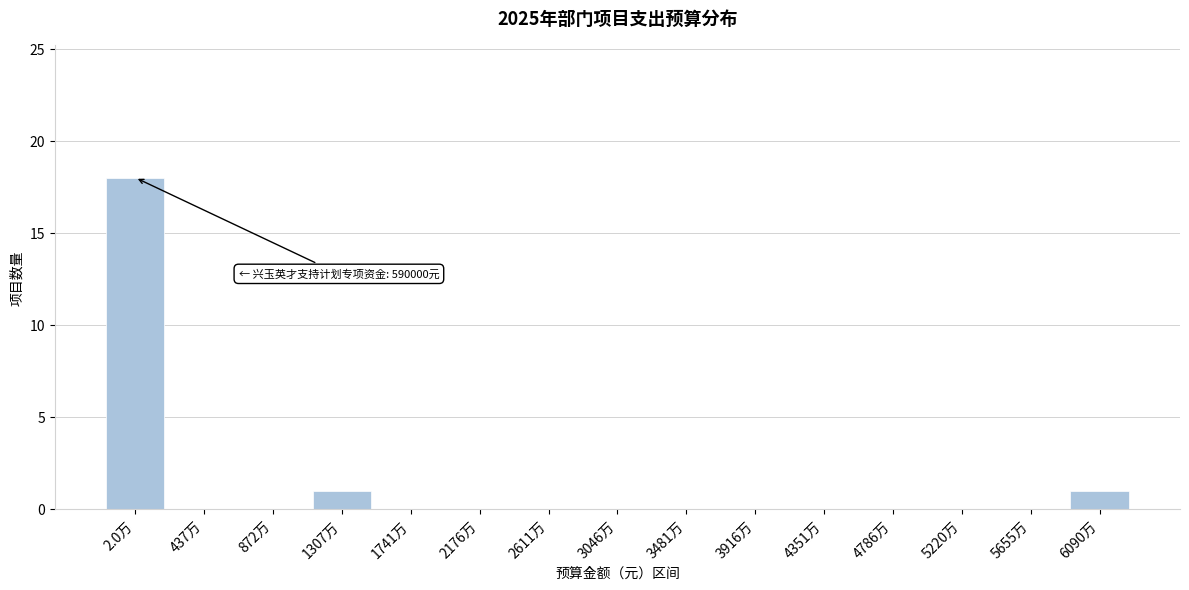

Reading left to right, list all the values displayed in this chart.

2.0万=18	437万=0	872万=0	1307万=1	1741万=0	2176万=0	2611万=0	3046万=0	3481万=0	3916万=0	4351万=0	4786万=0	5220万=0	5655万=0	6090万=1